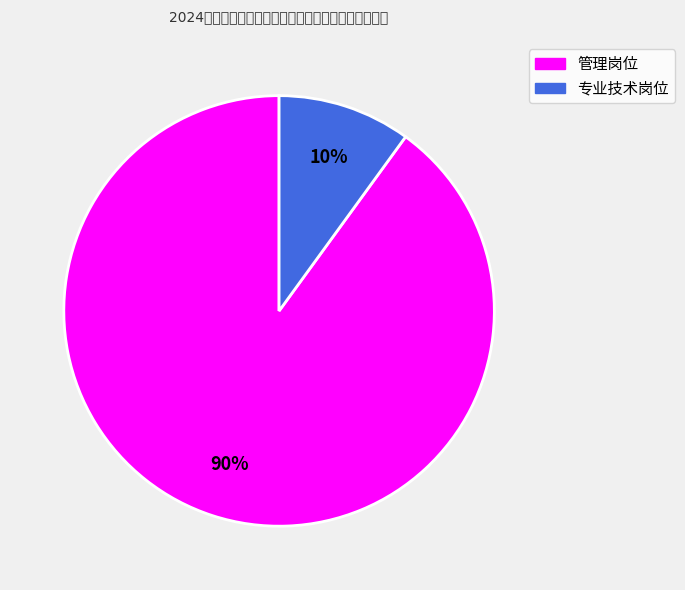

How many segments does this pie chart have?

2